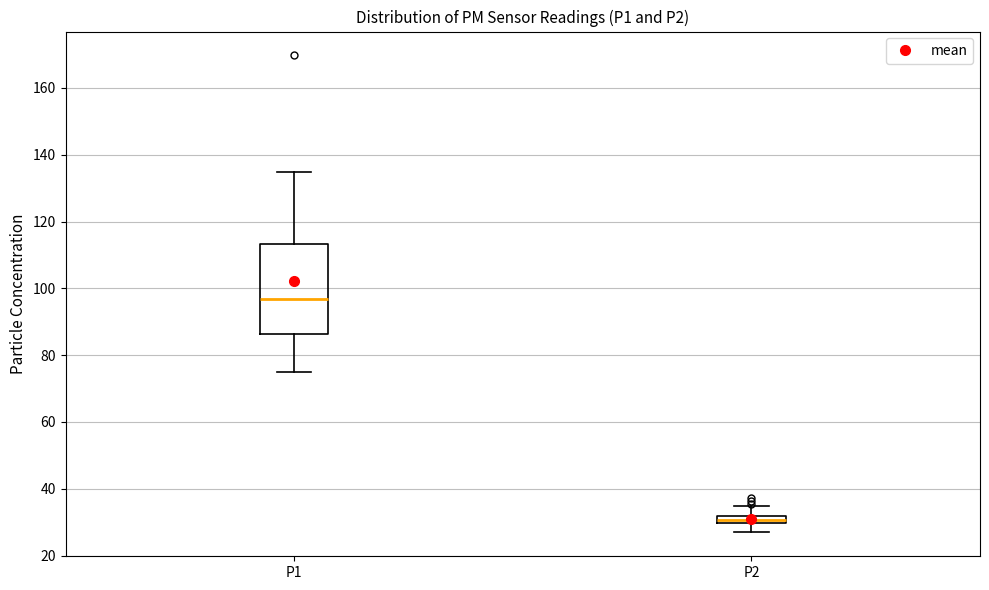

Which box is the tallest, from its lower edge to its upper edge?

P1